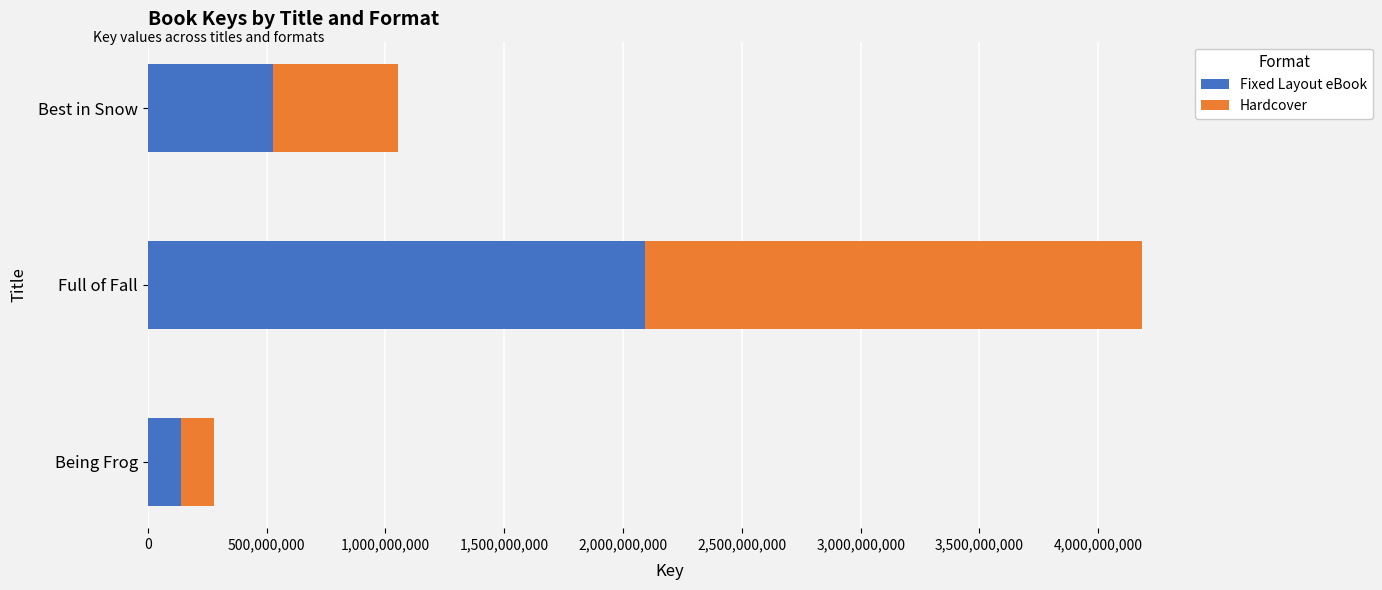

At which category is the sum across all series the highest?

Full of Fall